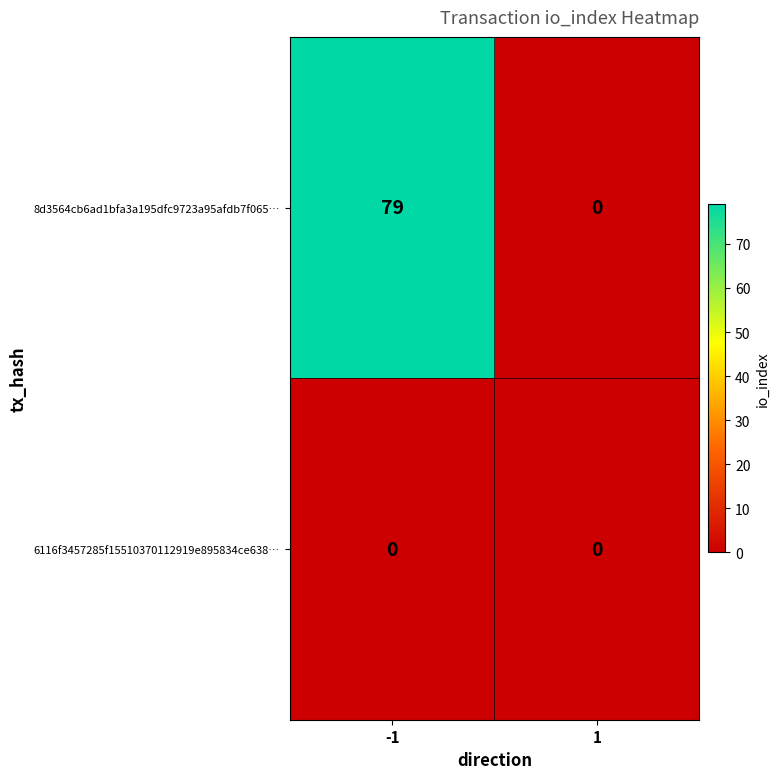

Rank the series by their average value, from highest to lowest.

8d3564cb6ad1bfa3a195dfc9723a95afdb7f065…, 6116f3457285f15510370112919e895834ce638…